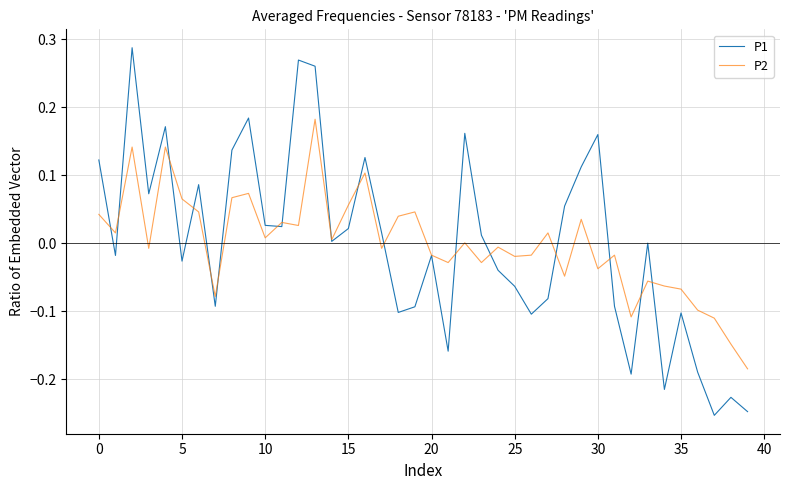

In P2, how many points are higher than both neighbors (excluding endpoints)?

13